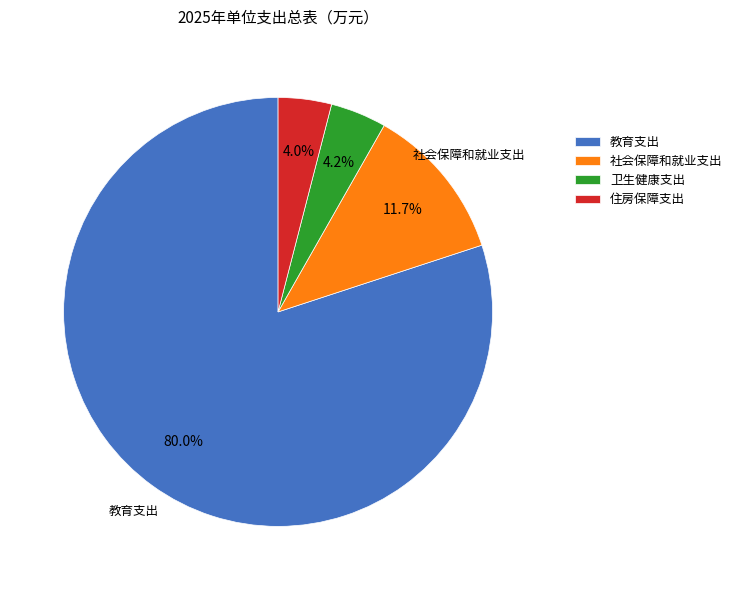

What is the largest slice in the pie chart?

教育支出